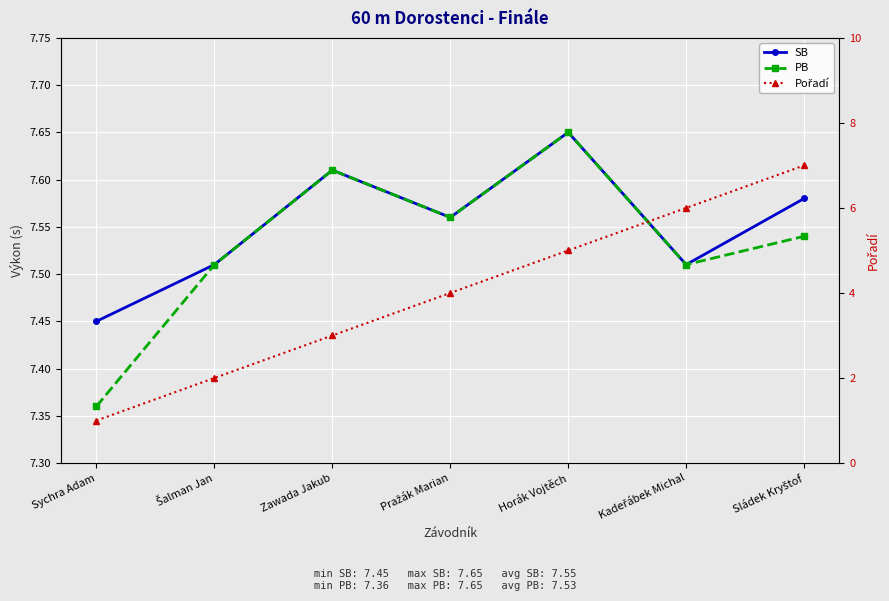

What is the minimum value for Pořadí?

1.0